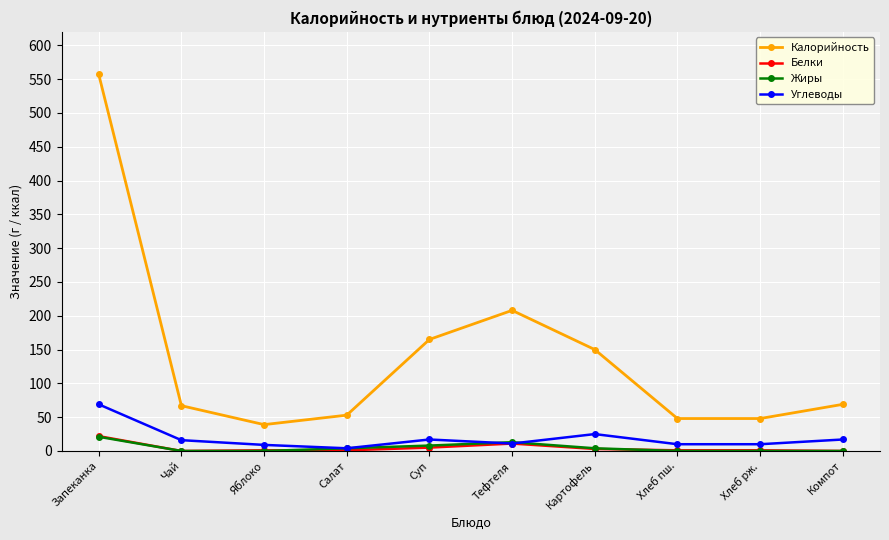

Which series changed the most between Салат and Суп?

Калорийность